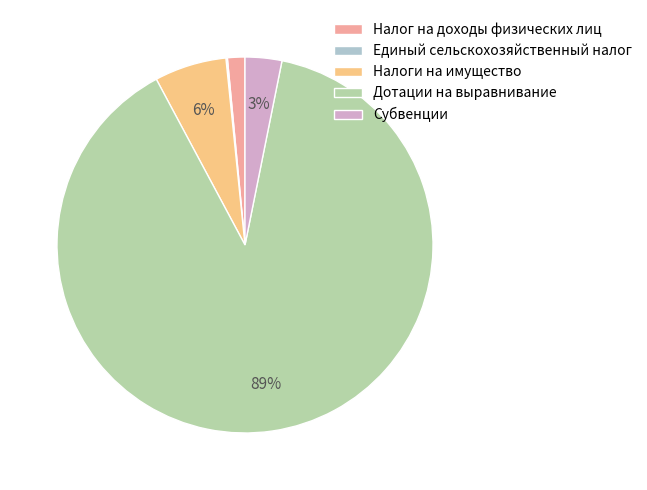

What is the majority slice?

Дотации на выравнивание